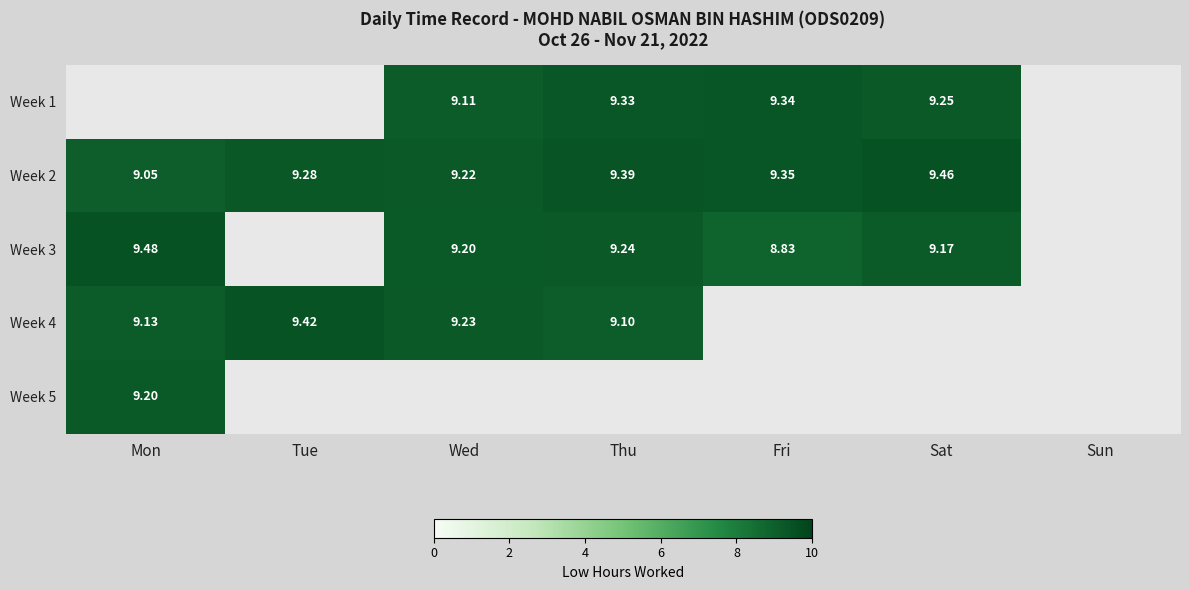

Is the value of Week 2 at Fri greater than the value of Week 4 at Mon?

Yes